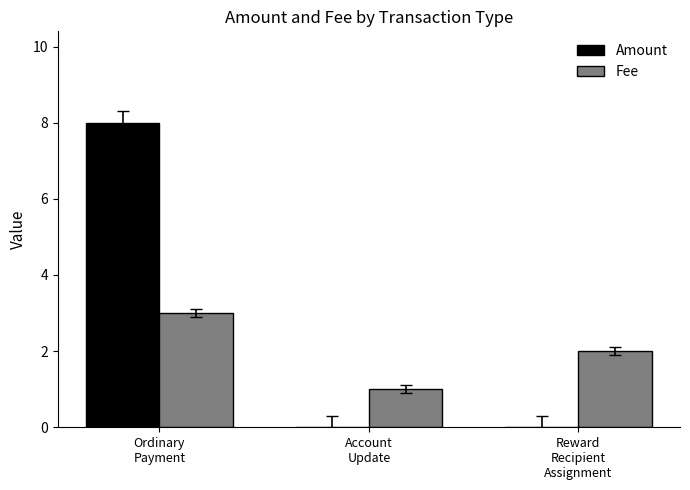

Which series has the largest range (max minus min)?

Amount